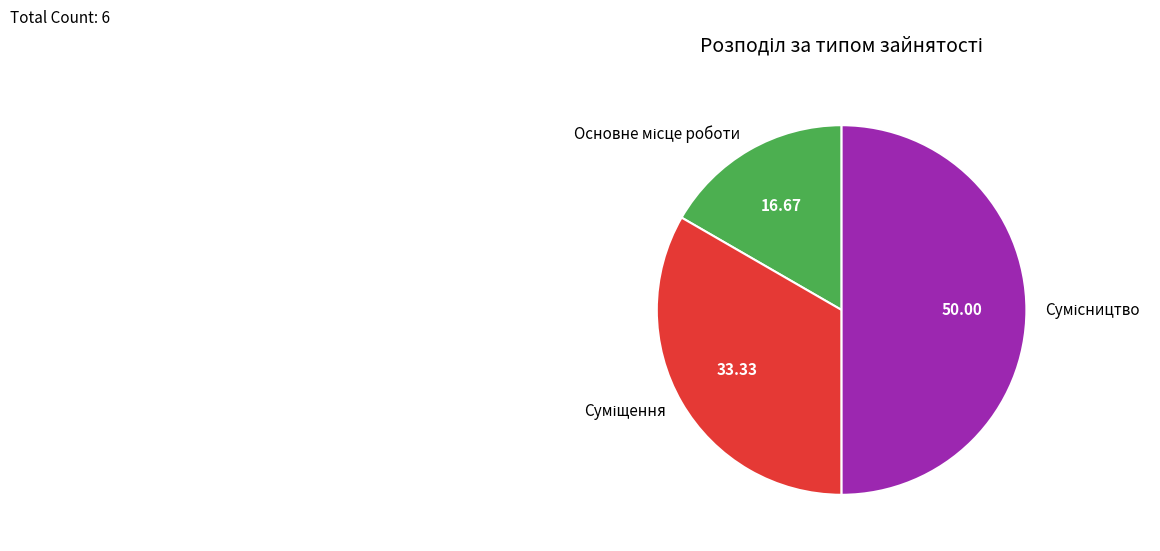

To the nearest percent, what is the difference between the Сумісництво and Основне місце роботи slice percentages?

33%